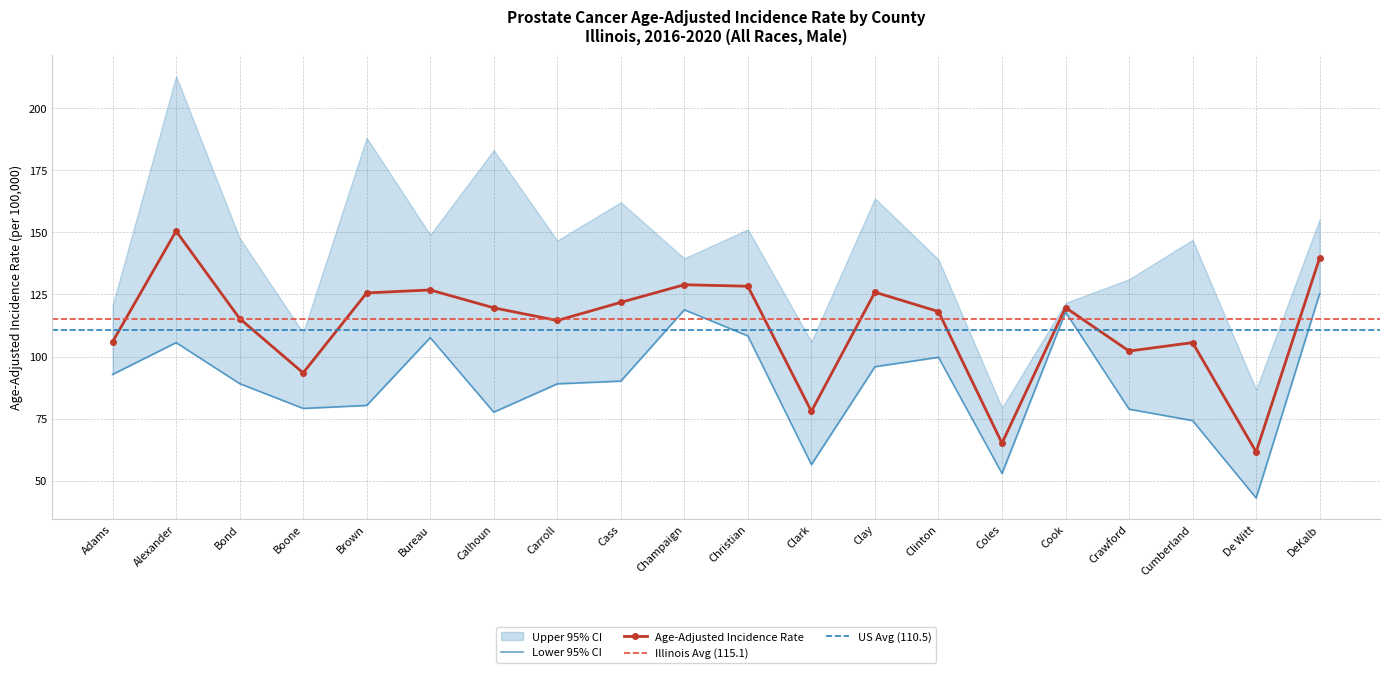

Which series changed the most between Boone and Bureau?

Age-Adjusted Incidence Rate